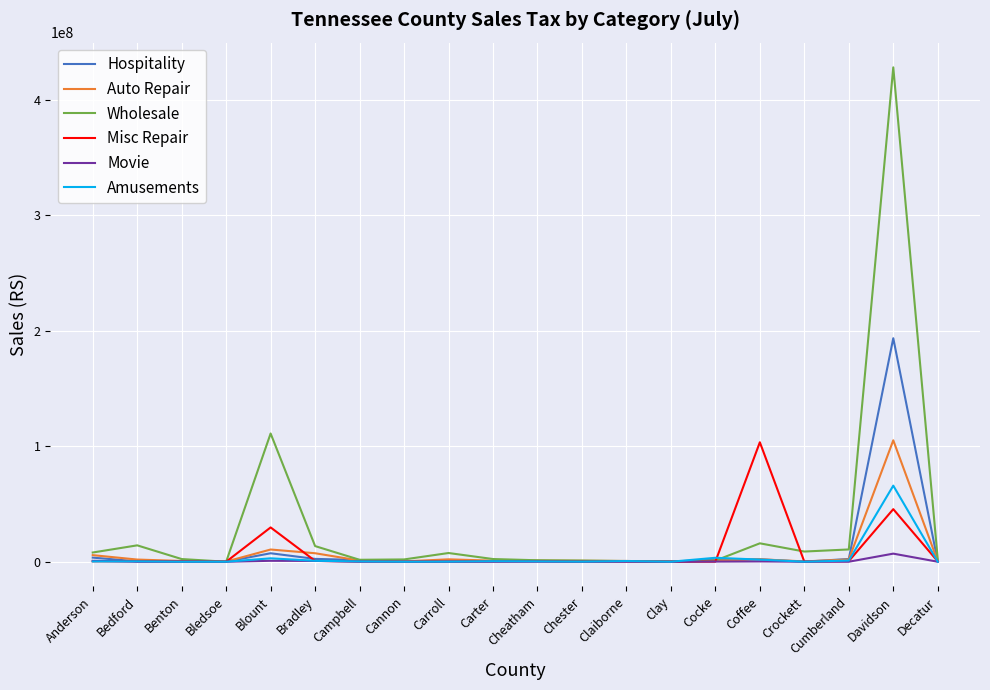

At which category is the sum across all series the highest?

Davidson